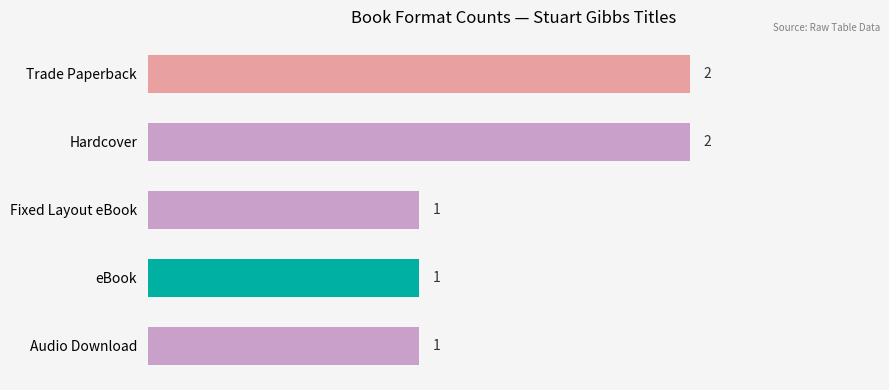

Which has a higher value, eBook or Hardcover?

Hardcover